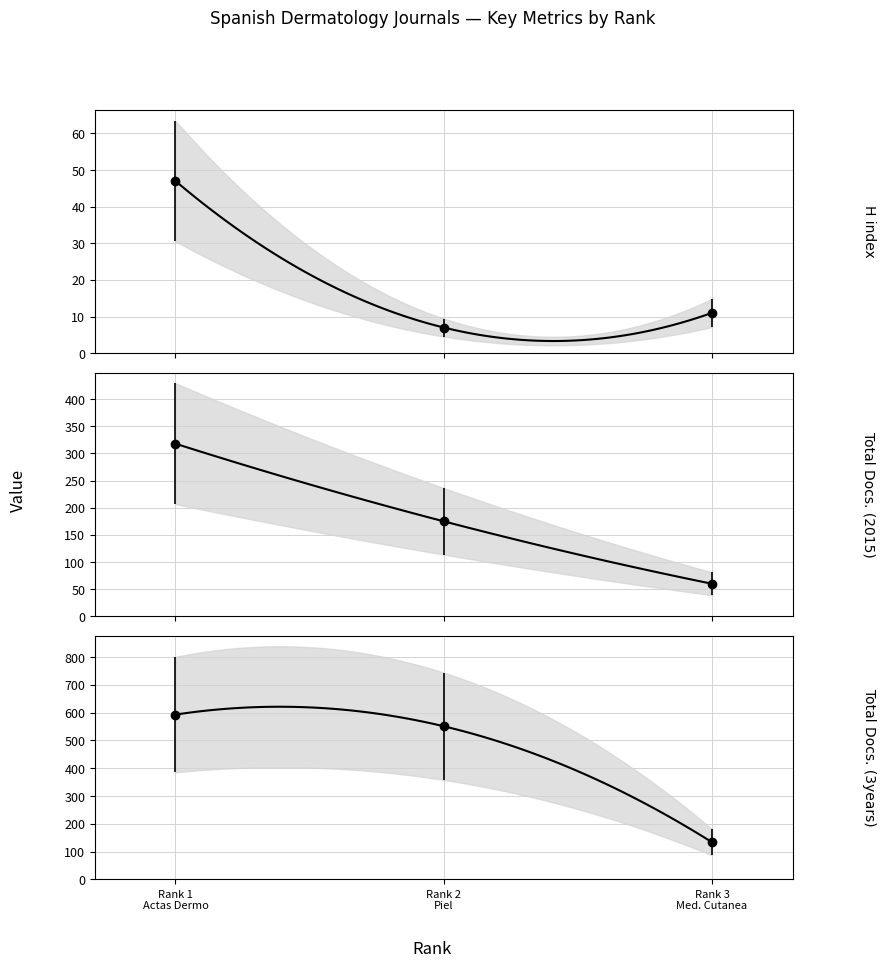

Where is H index nearest to the value 27?

Rank 3 Med. Cutanea